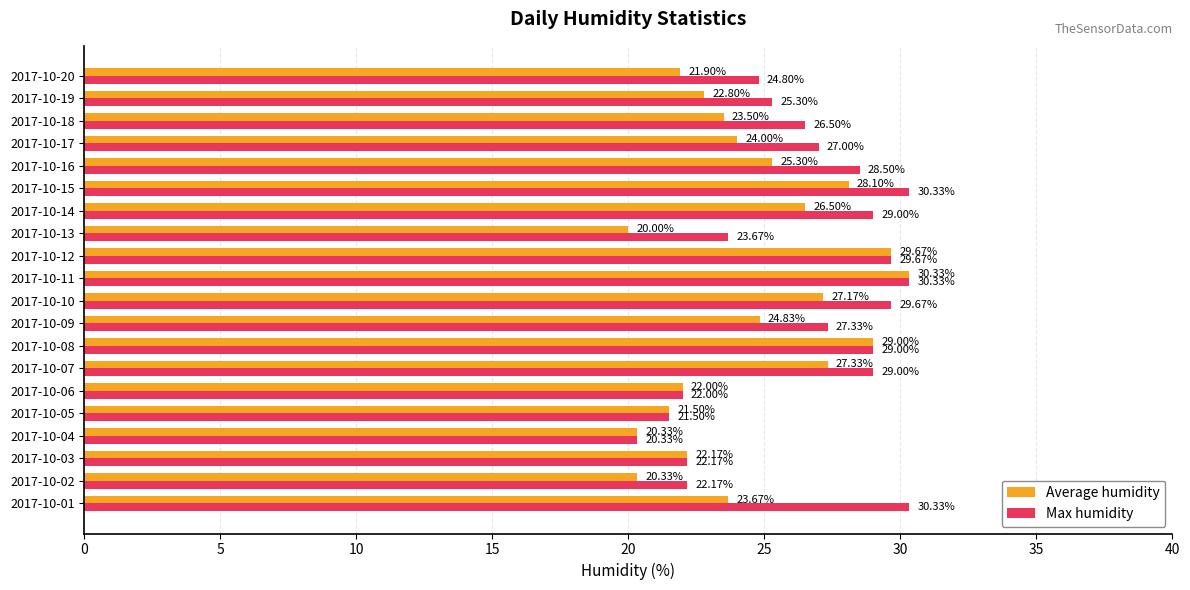

List the series in order of their overall mean, lowest first.

Average humidity, Max humidity